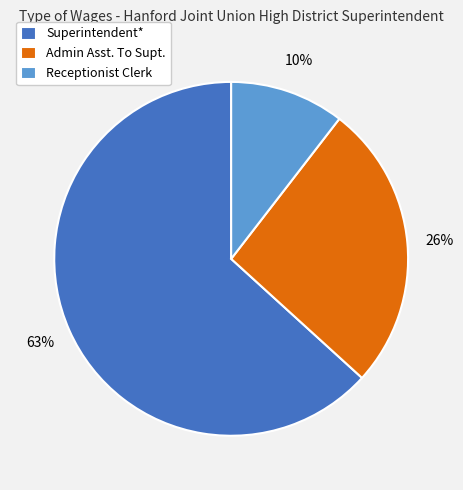

What is the majority slice?

Superintendent*